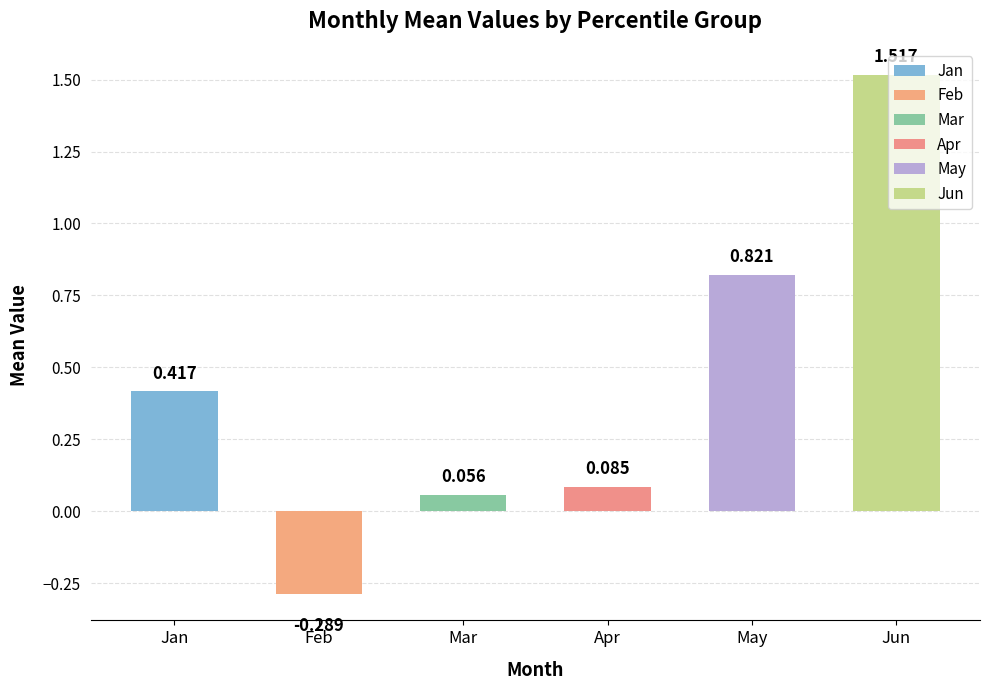

Which series has the largest total across all categories?

Jun